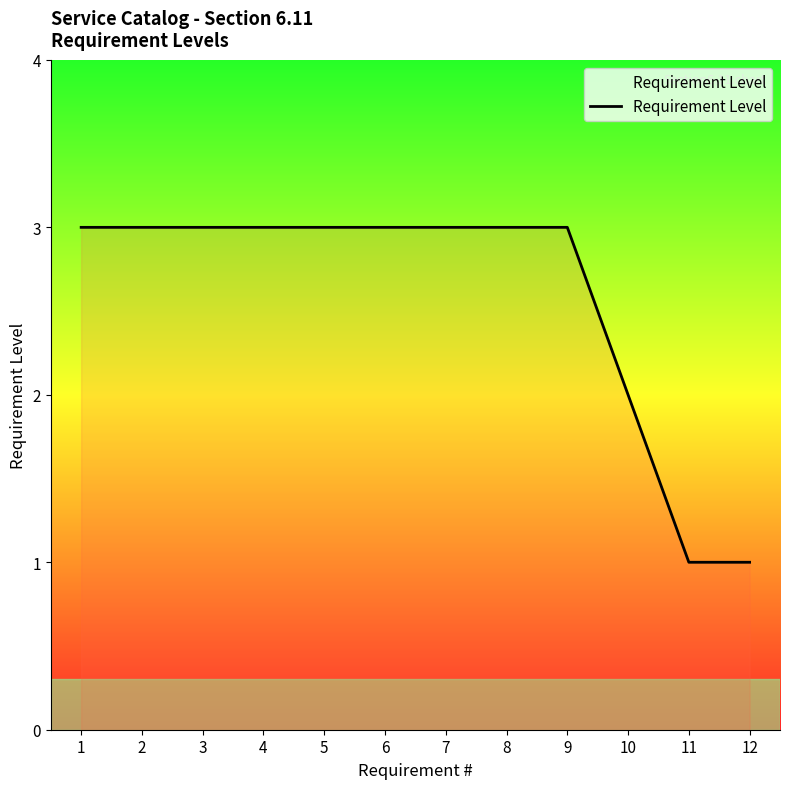

Reading right to left, extract all data points from this chart.

12=1	11=1	10=2	9=3	8=3	7=3	6=3	5=3	4=3	3=3	2=3	1=3